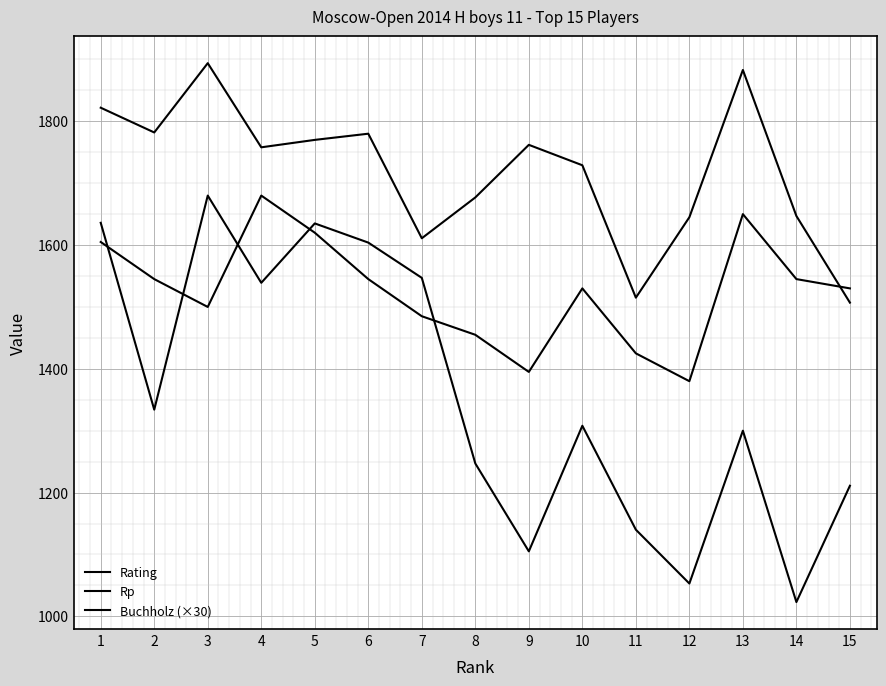

Where do Rating and Buchholz (×30) first cross each other?

14 and 15